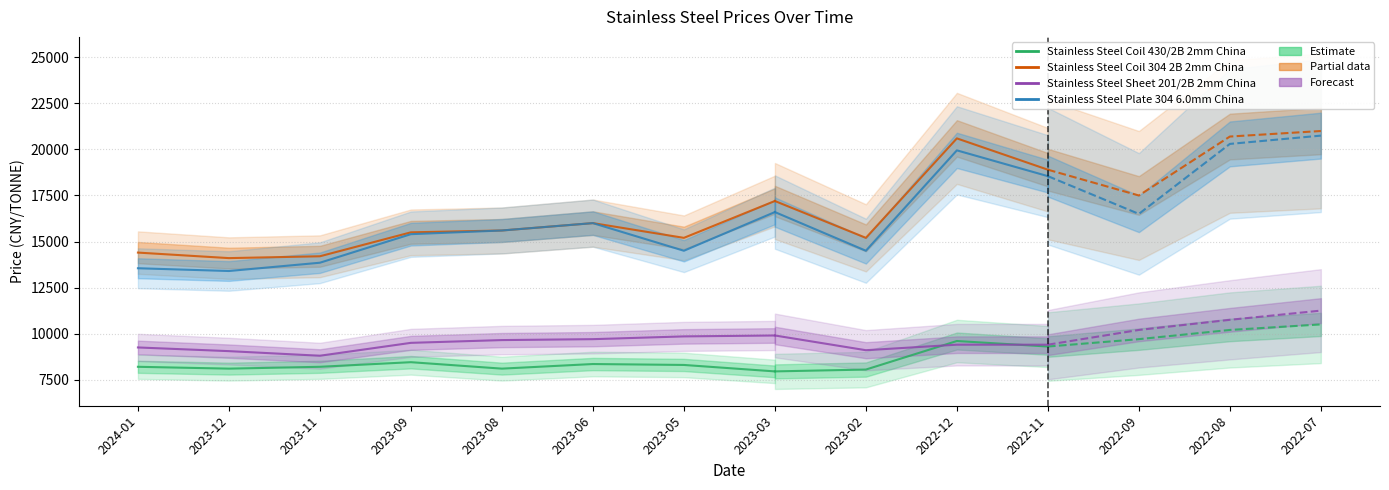

What position from the right is 2024-01?

8